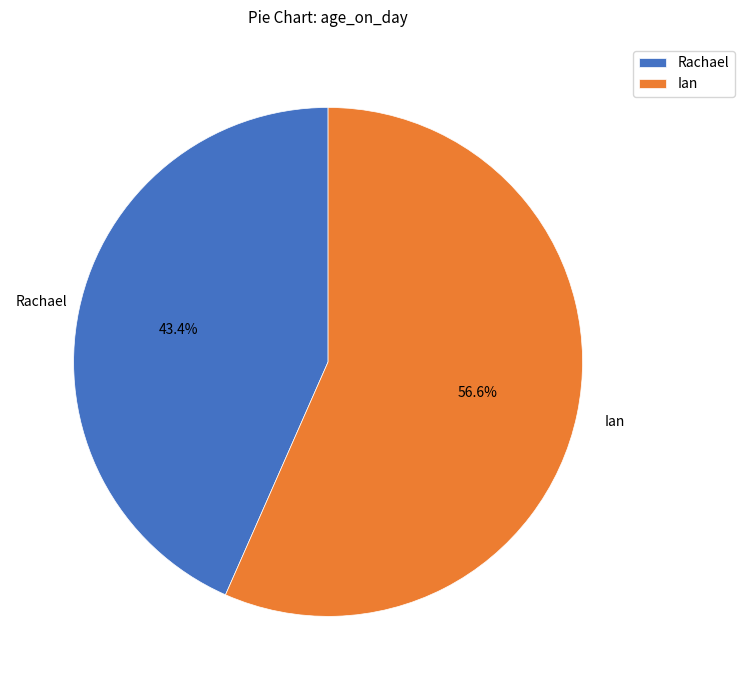

To the nearest percent, what portion does Ian represent?

57%